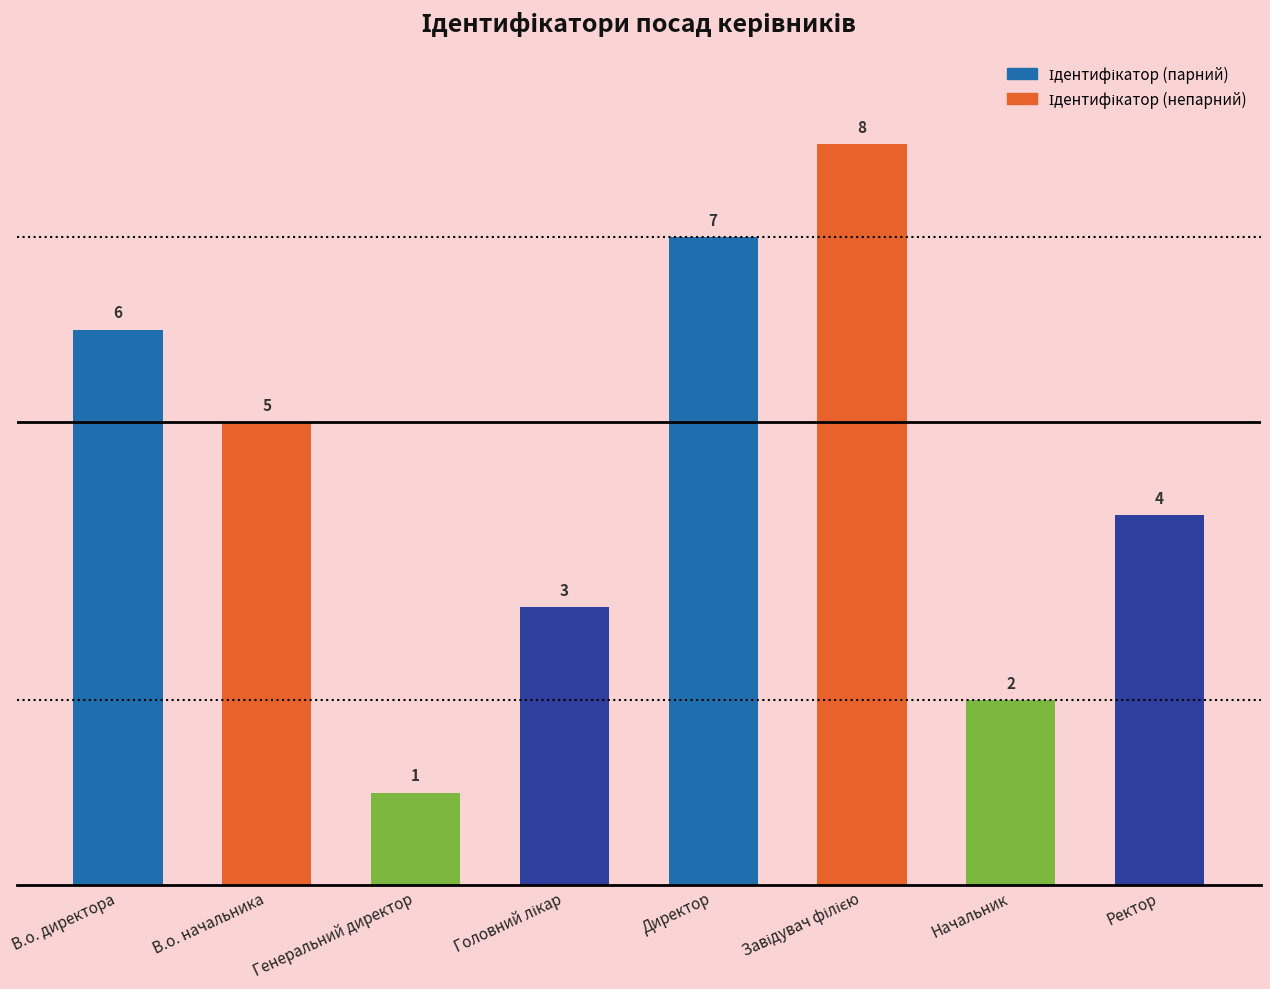

What is the maximum value shown in the chart?

8